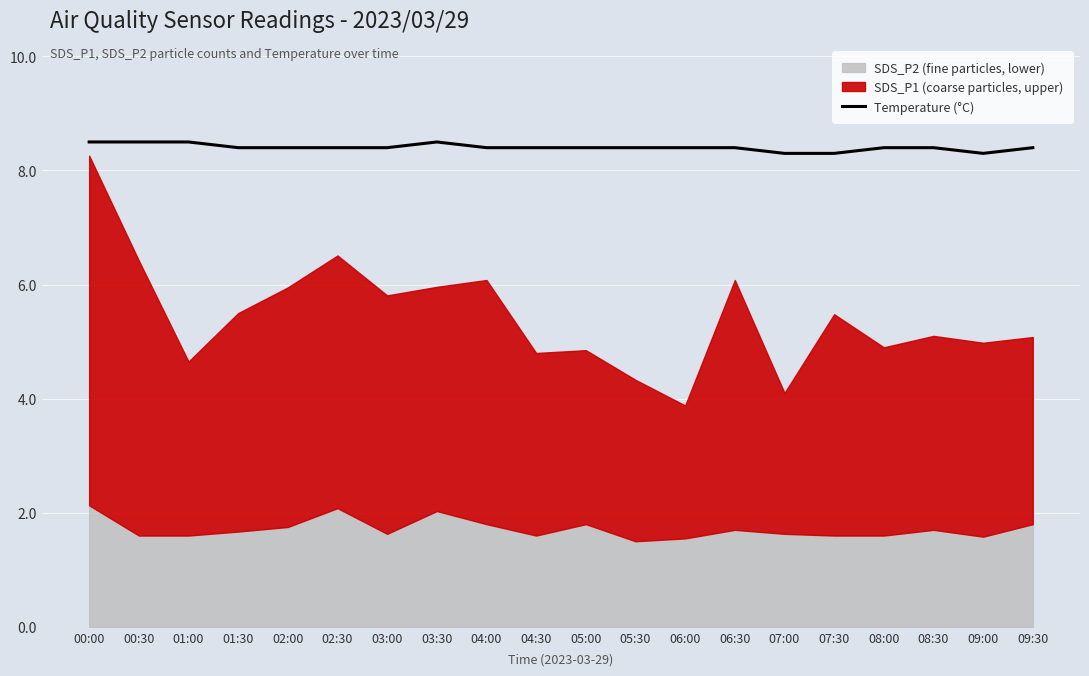

Where is the data nearest to the value 8?

07:00